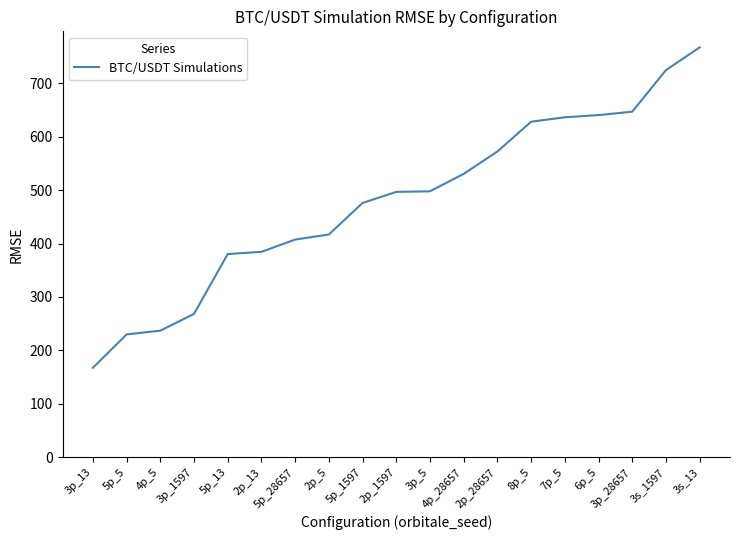

What is the sum of all values?

9107.2